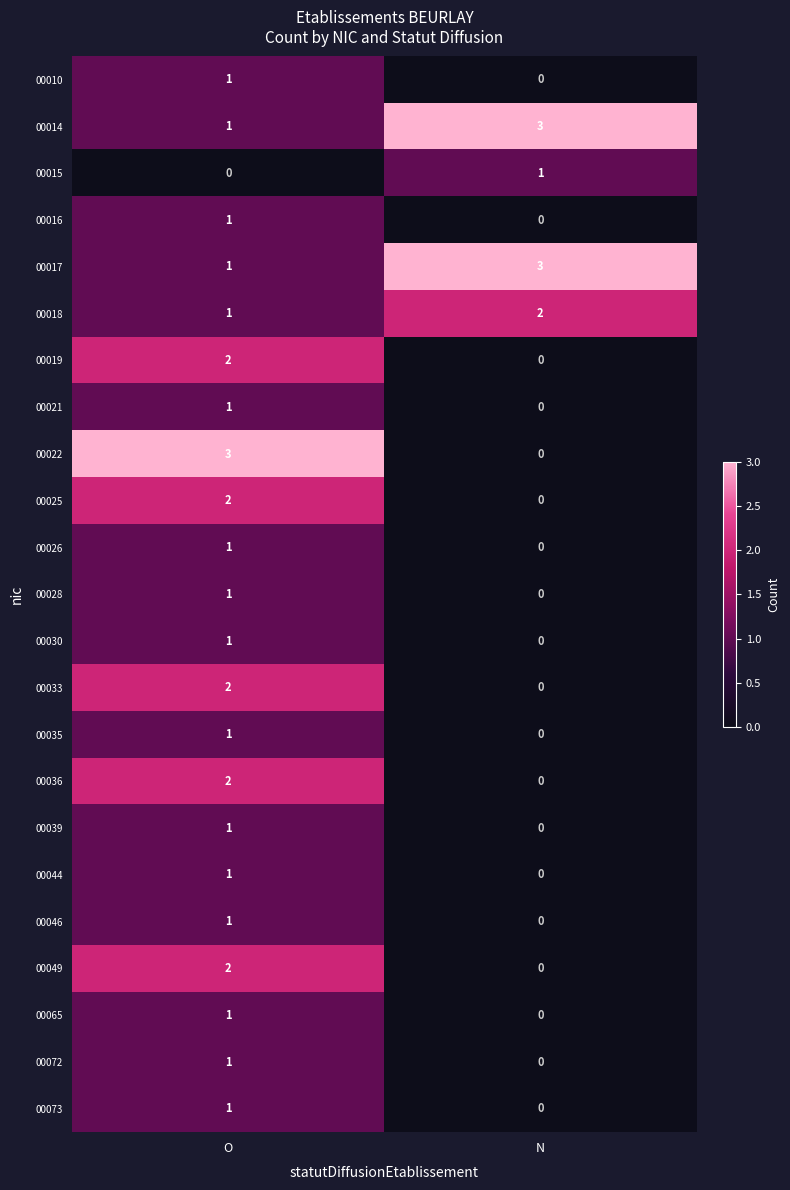

At how many categories does at least one series exceed 2?

2